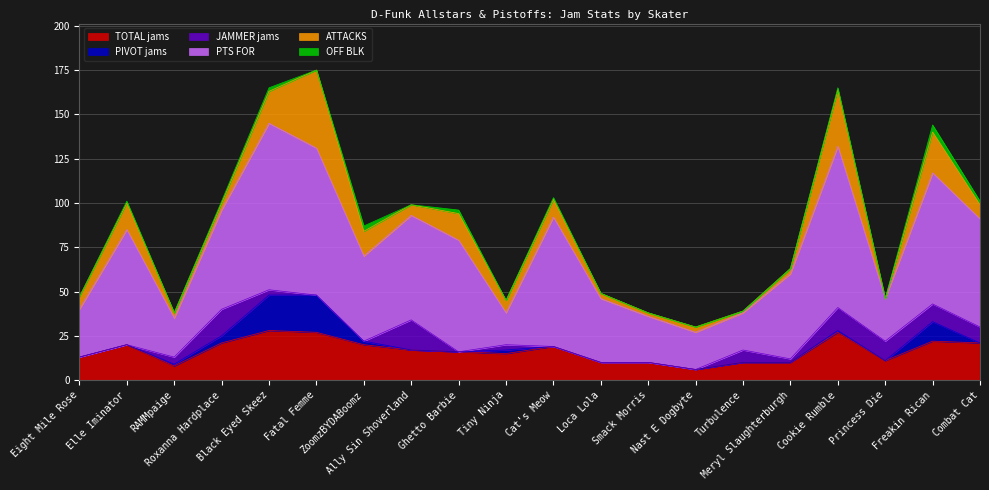

At which category does the chart reach its minimum across all series?

Eight Mile Rose